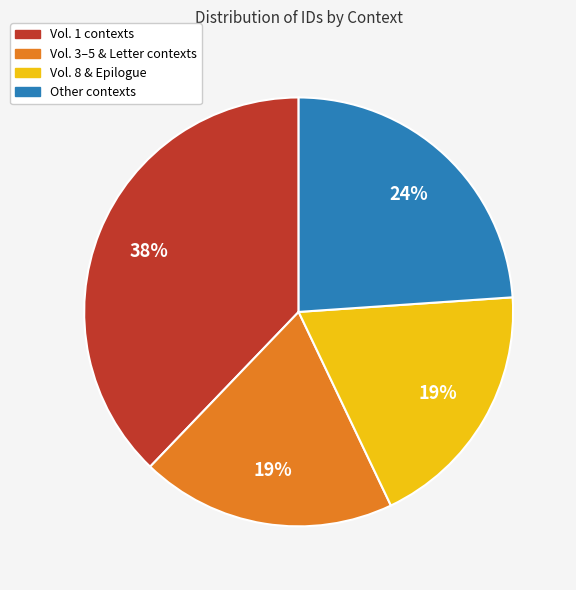

To the nearest percent, what is the average slice percentage?

25%